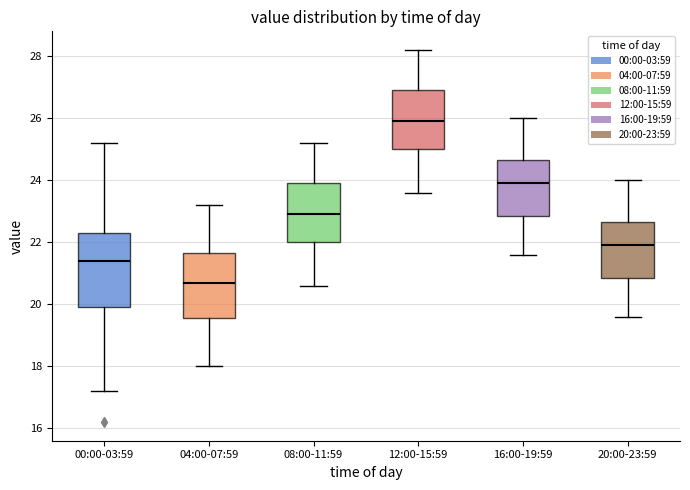

Which box's median line is the lowest?

04:00-07:59